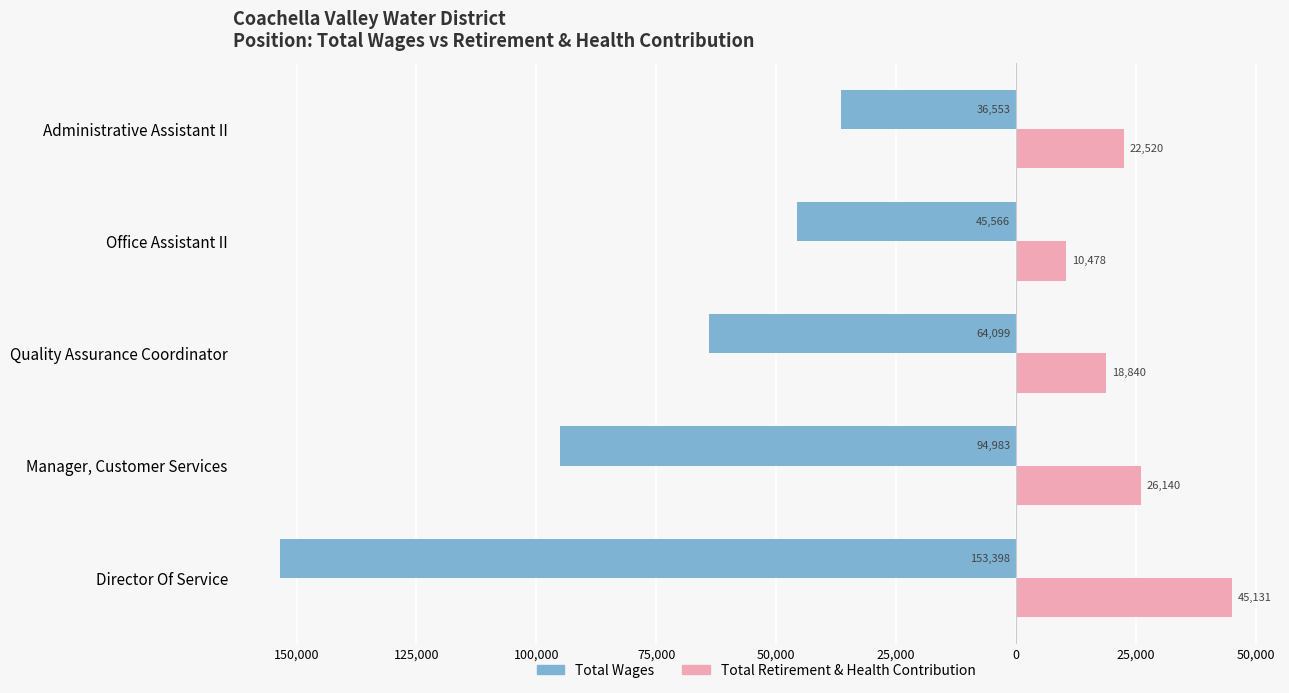

What are all the series names shown in the legend?

Total Wages, Total Retirement & Health Contribution